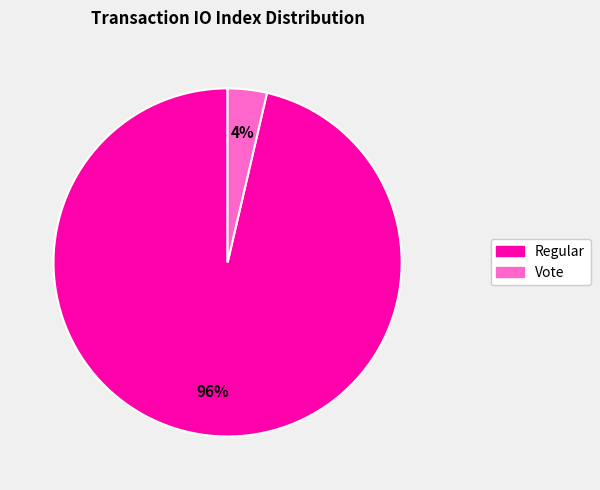

To the nearest percent, what is the average slice percentage?

50%